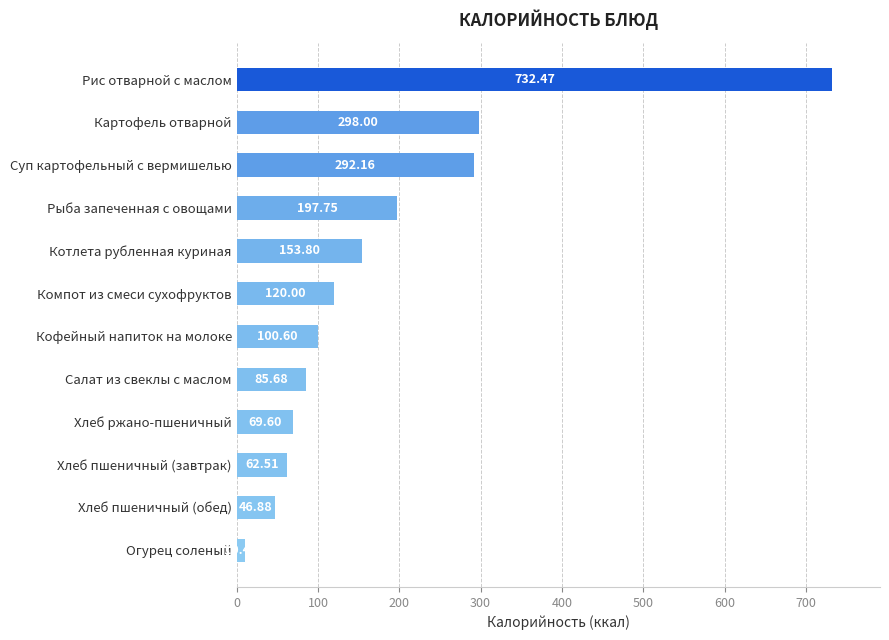

Are the bars horizontal?

Yes